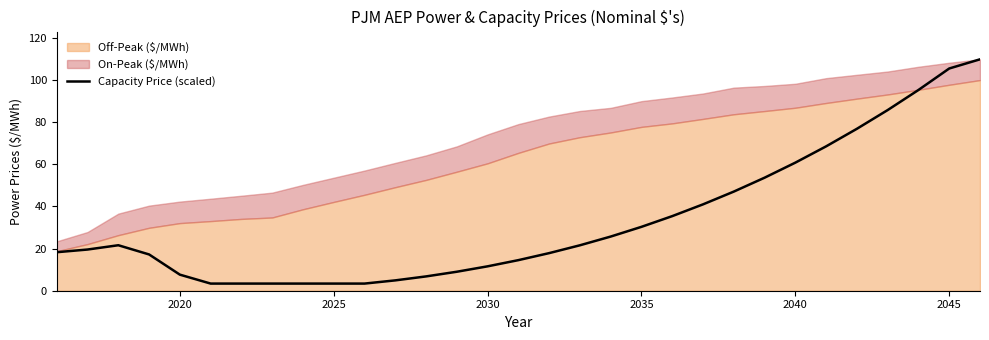

True or false: there are more than 1 points higher than both neighbors.

False